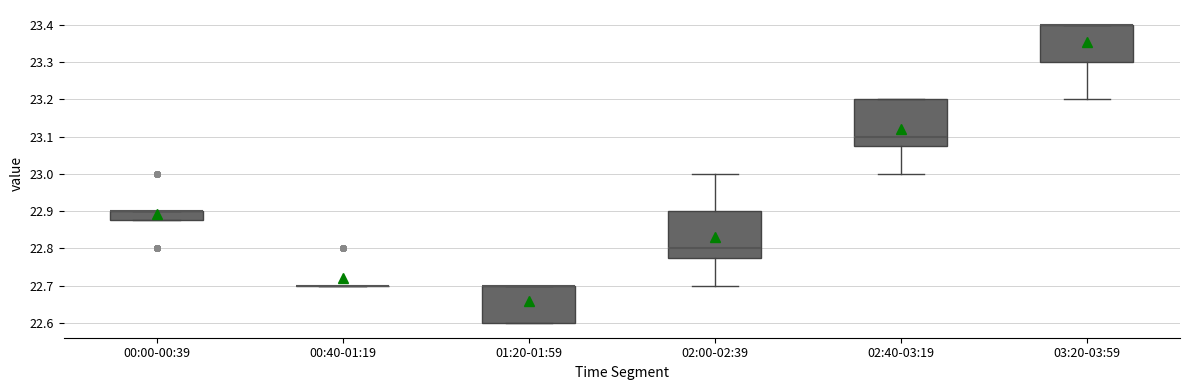

Where is the lower edge of the box for 03:20-03:59 on the y-axis? The values are not printed on the chart, so give them approximately, as read against the axis.

23.30